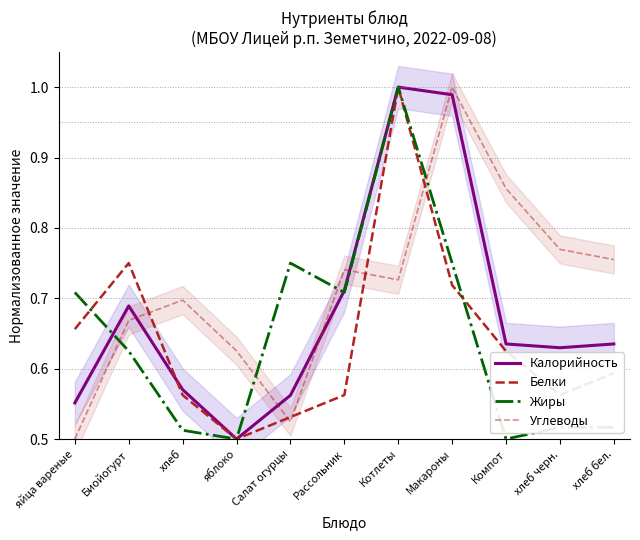

What is the maximum value shown in the chart?

1.0